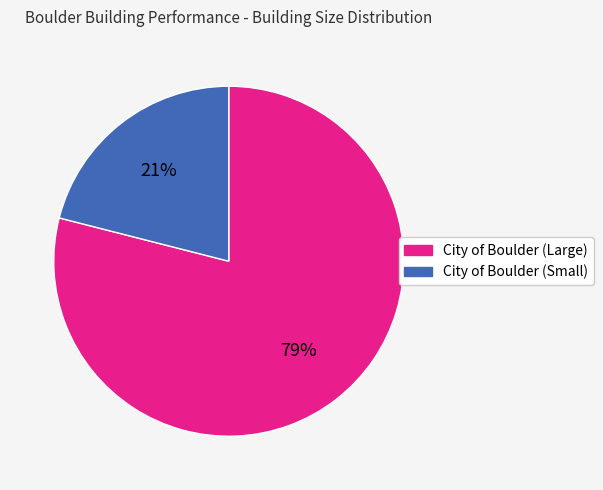

Count the number of slices in the pie.

2